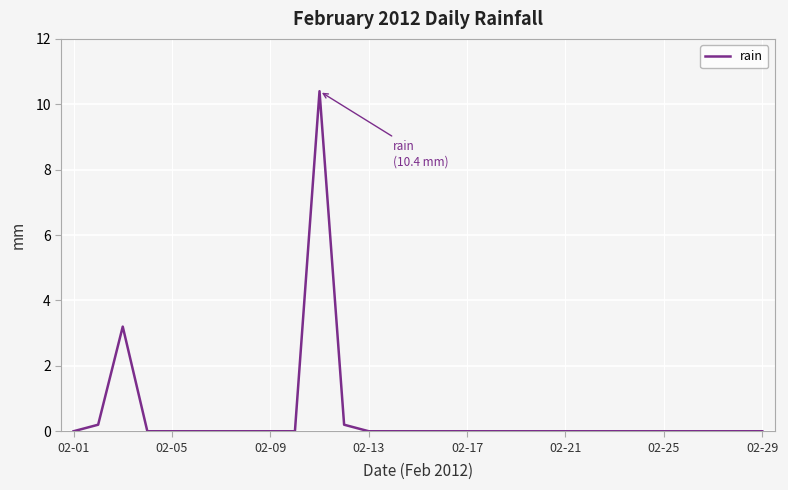

What is the maximum value shown in the chart?

10.4